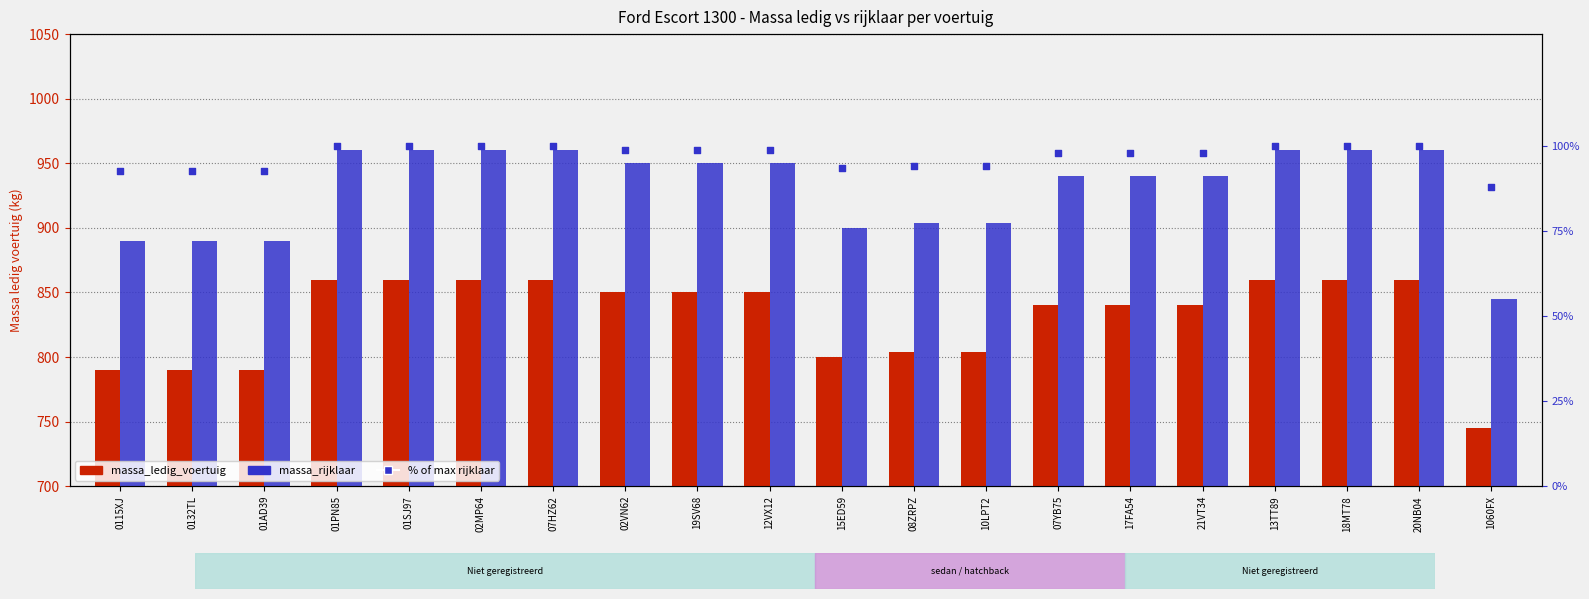

Which series has the largest Y range (max minus min)?

massa_ledig_voertuig